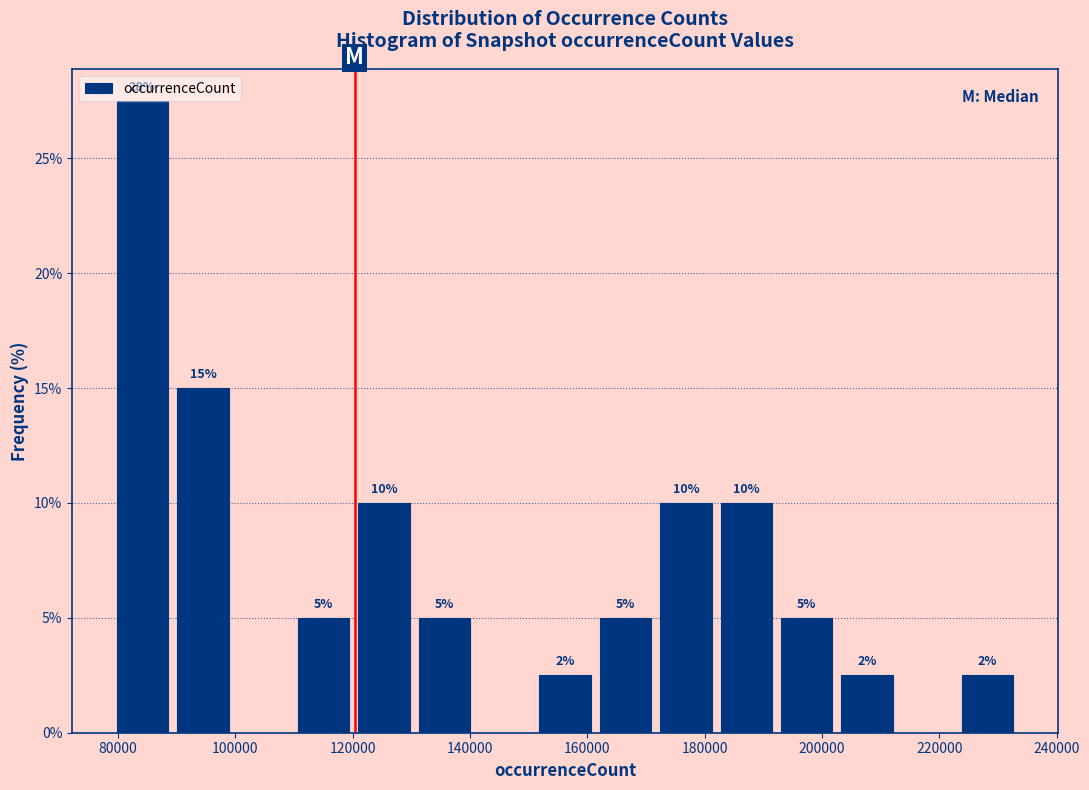

Over which range of the x-axis is the bar tallest?

80000 to 90000